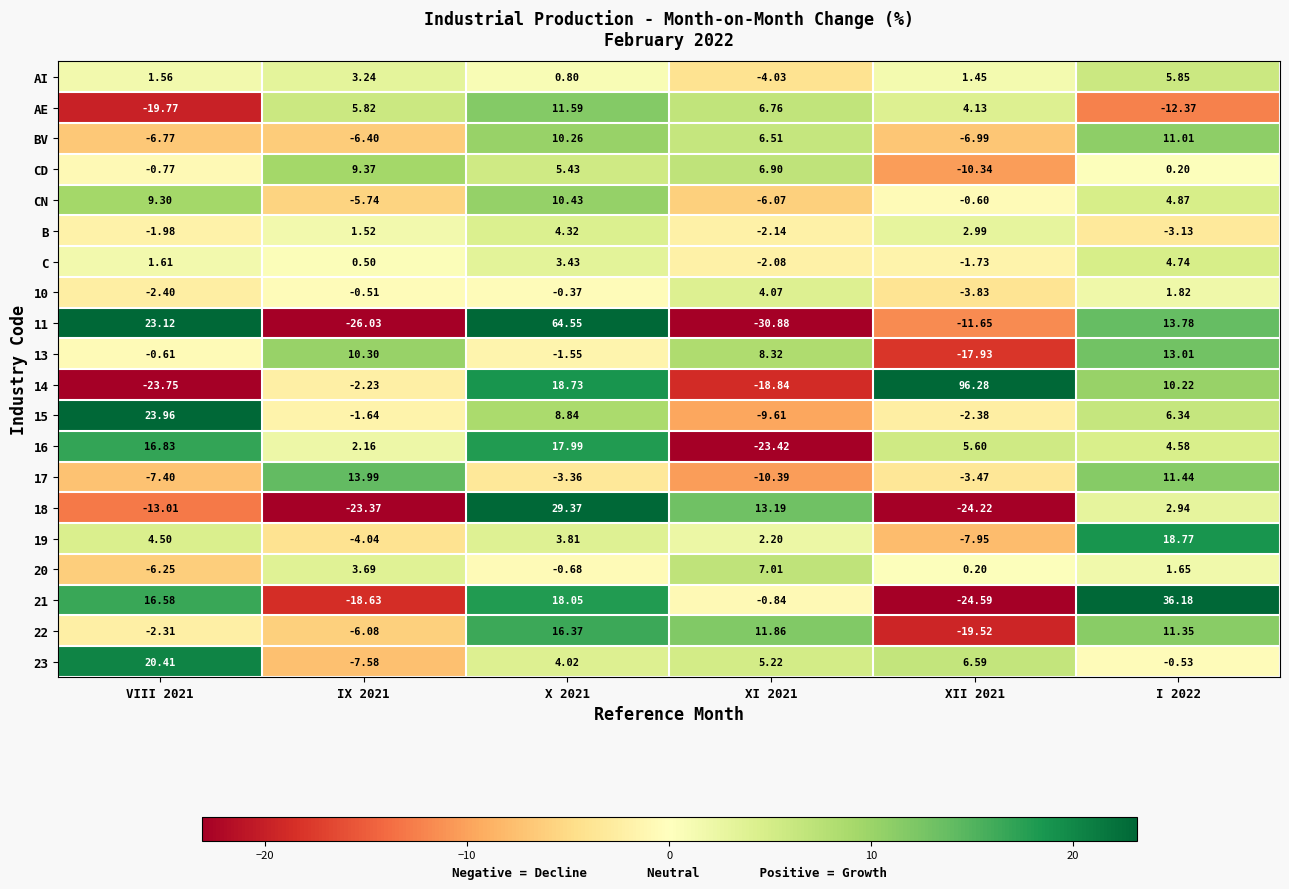

How many series are shown in this chart?

20